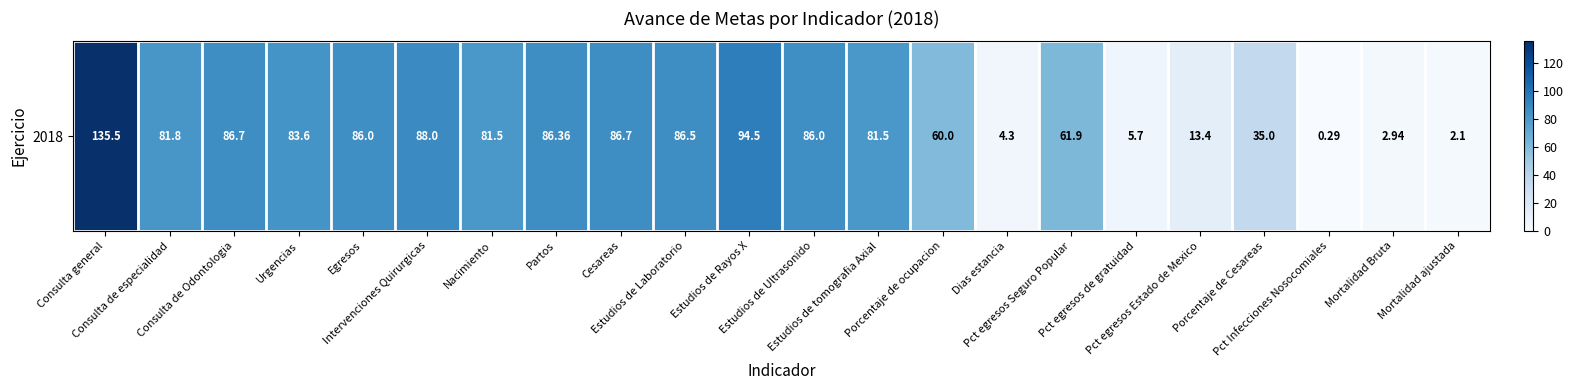

What is the sum of all values?

1350.3